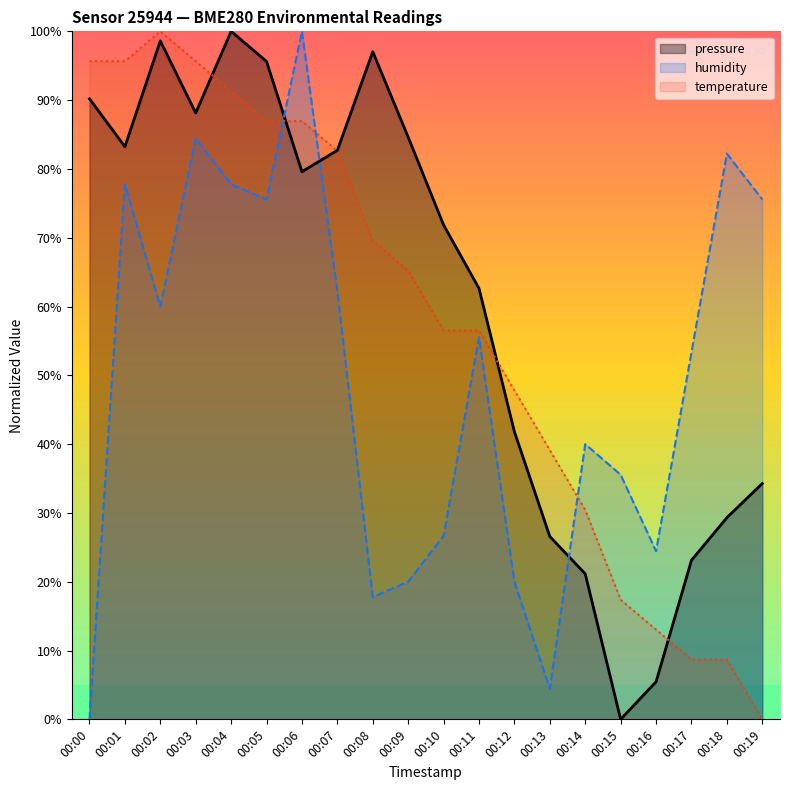

How many data points in pressure are less than 79?

10